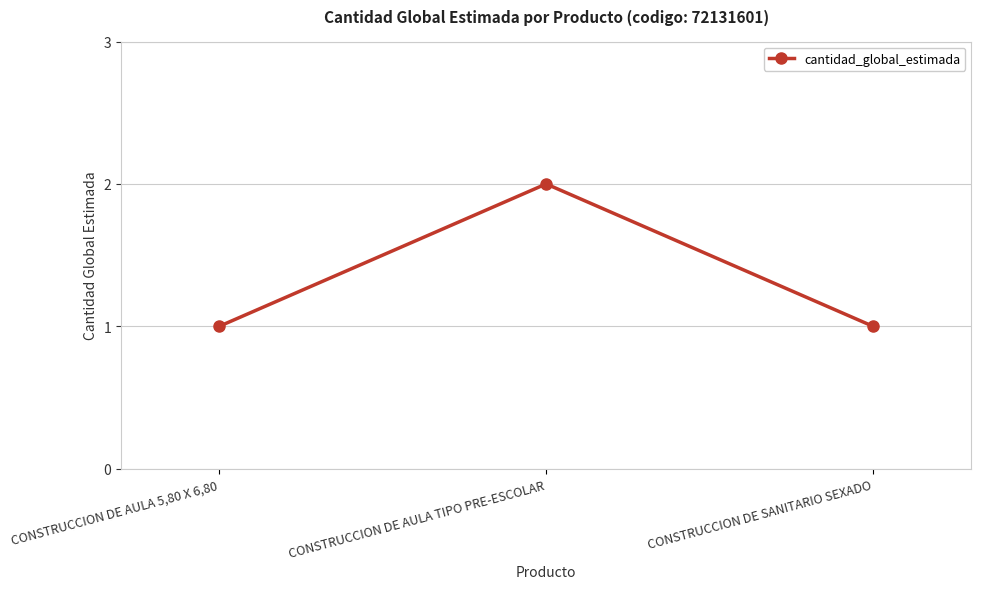

Reading left to right, list all the values displayed in this chart.

1	2	1